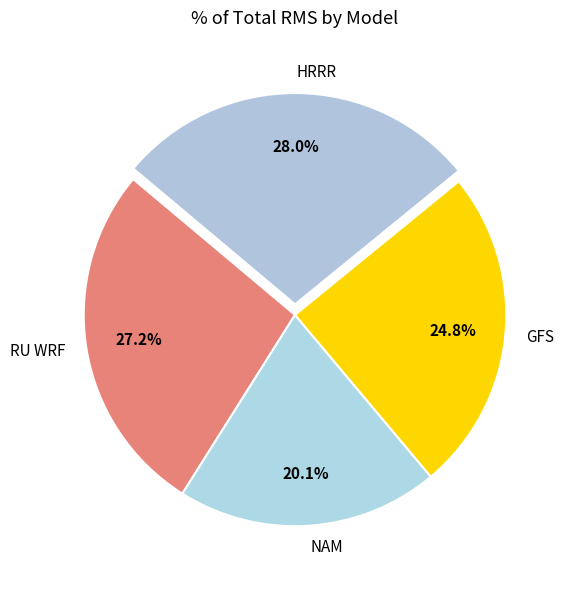

Is the sum of HRRR and RU WRF greater than half?

Yes